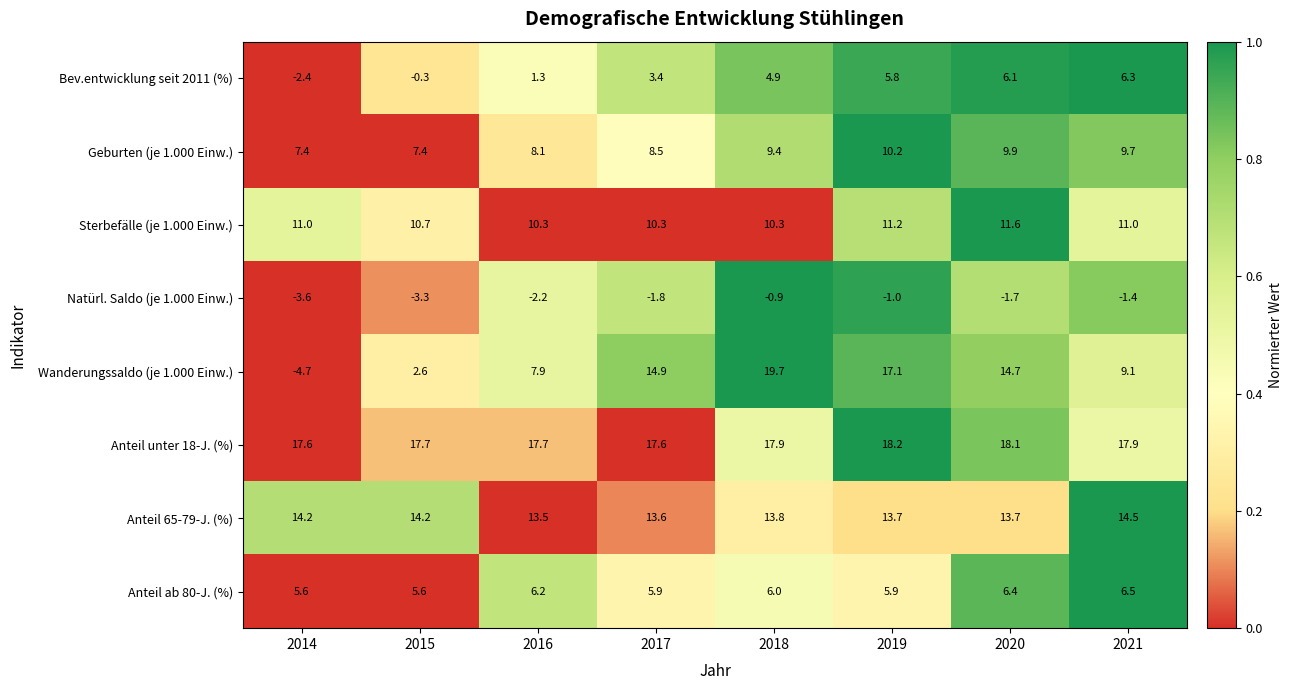

Between 2020 and 2021, which series saw the biggest shift?

Wanderungssaldo (je 1.000 Einw.)